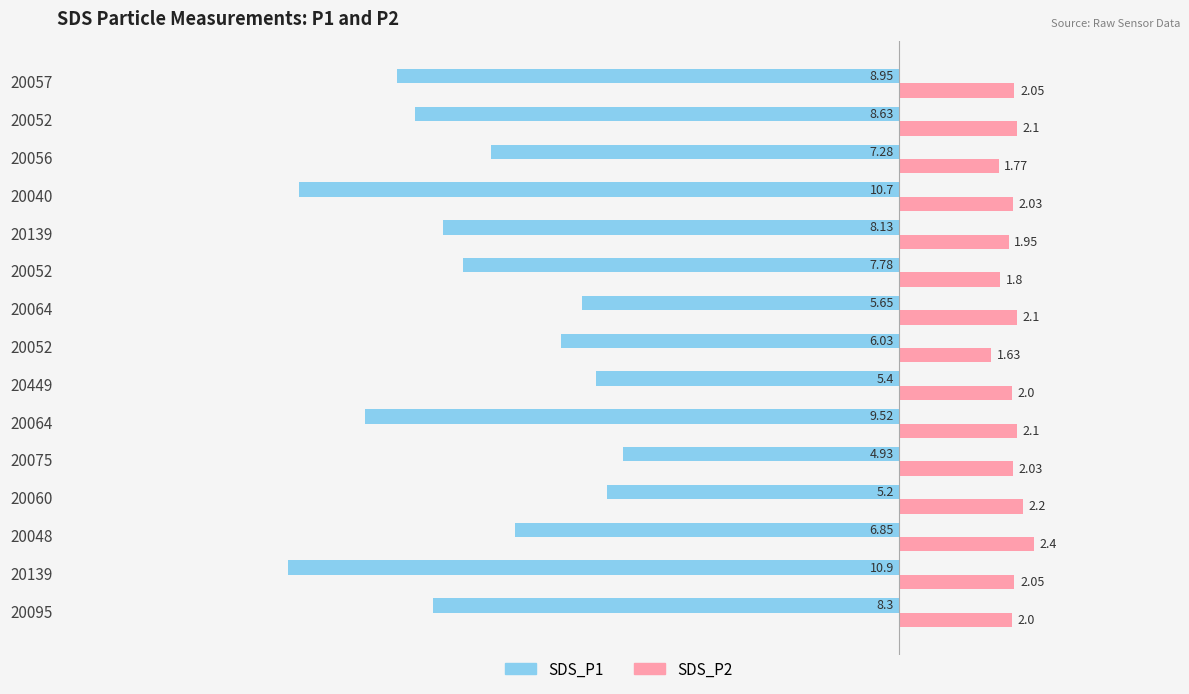

What is the average value of the SDS_P2 series?

2.0